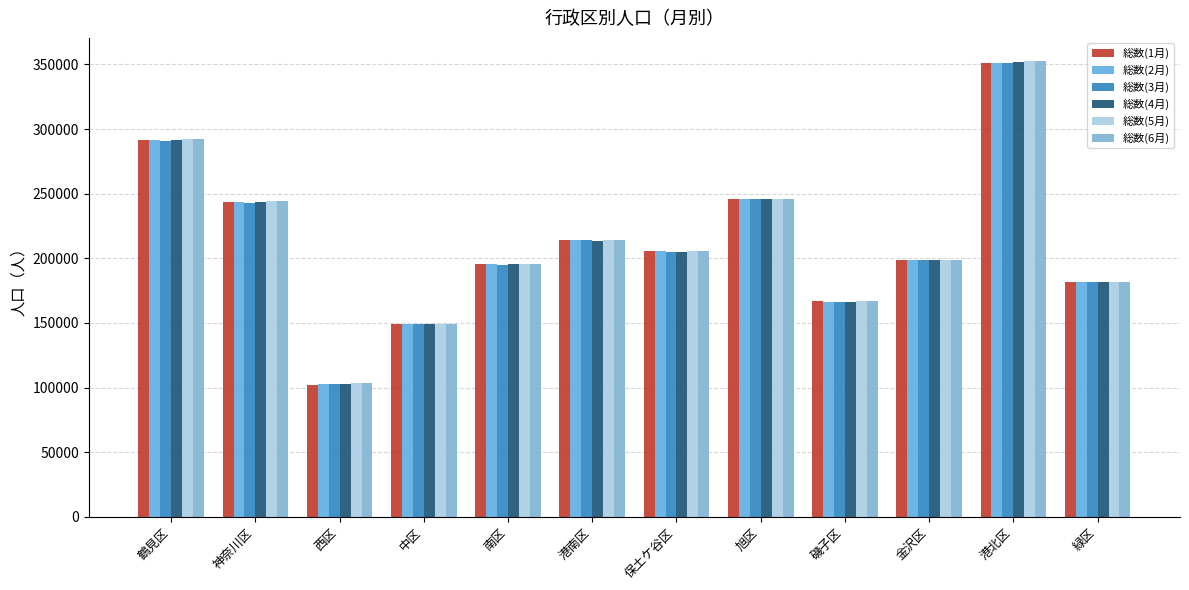

How many series are shown in this chart?

6